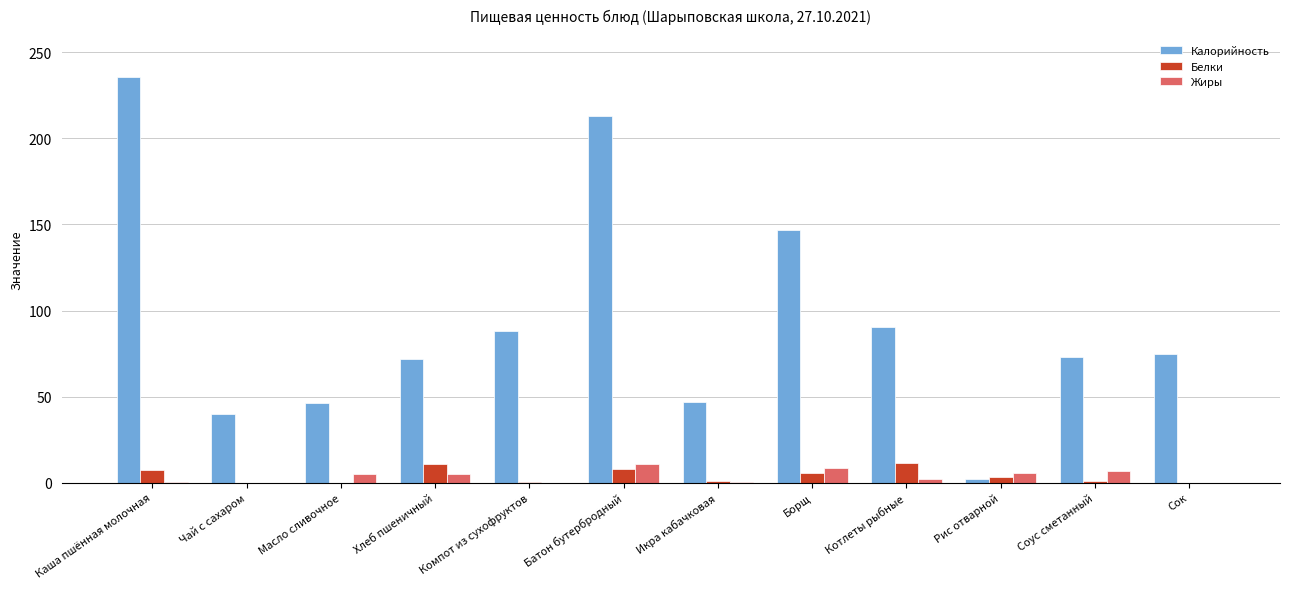

Are the bars grouped side by side (vs. stacked)?

Yes